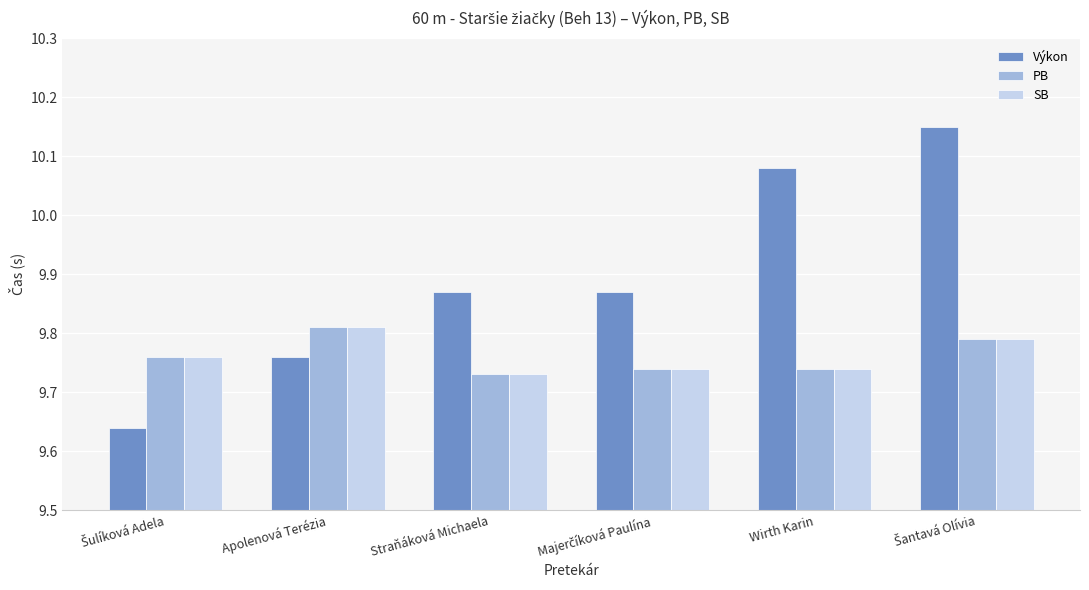

What is the difference between the maximum and minimum values in the Výkon series?

0.5